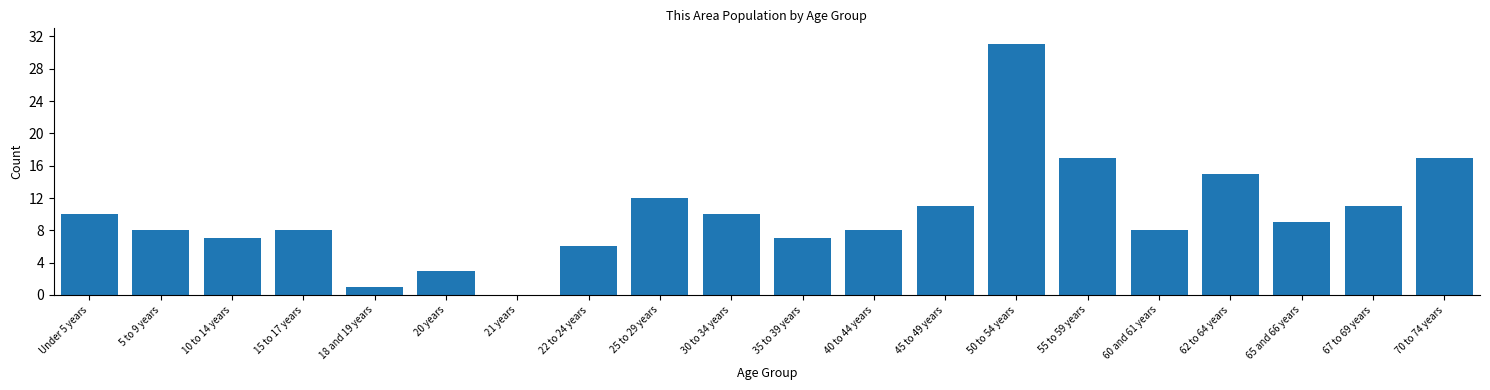

Reading right to left, list all the values displayed in this chart.

70 to 74 years=17	67 to 69 years=11	65 and 66 years=9	62 to 64 years=15	60 and 61 years=8	55 to 59 years=17	50 to 54 years=31	45 to 49 years=11	40 to 44 years=8	35 to 39 years=7	30 to 34 years=10	25 to 29 years=12	22 to 24 years=6	21 years=0	20 years=3	18 and 19 years=1	15 to 17 years=8	10 to 14 years=7	5 to 9 years=8	Under 5 years=10